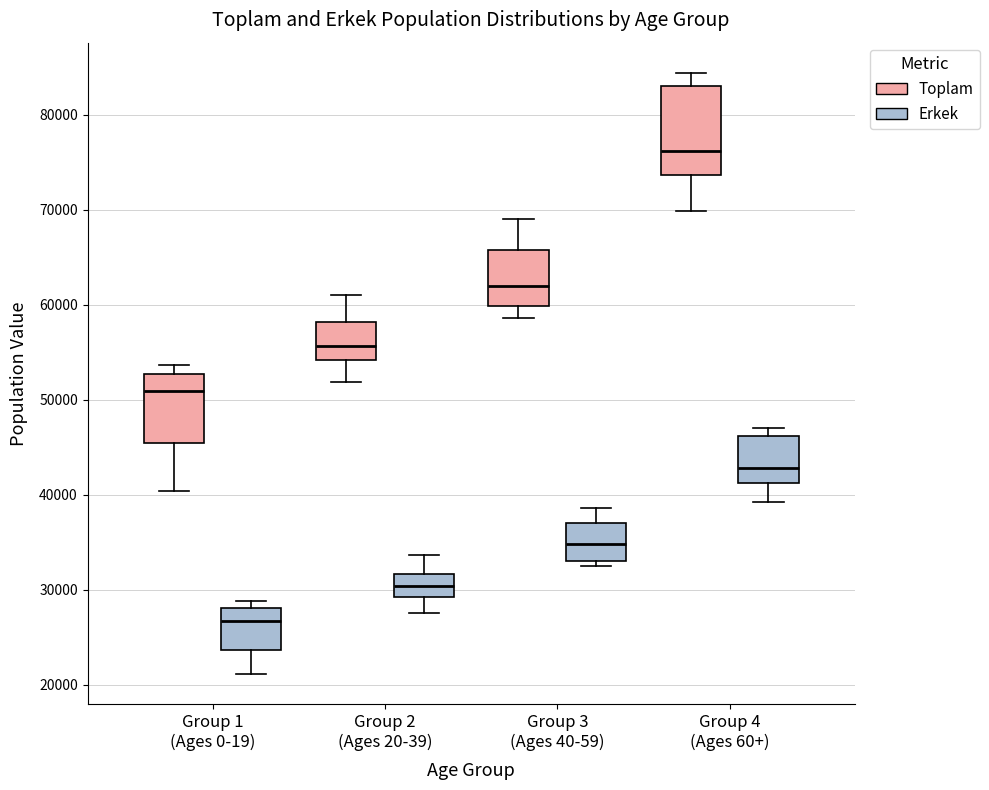

Reading left to right, read every box against the y-axis: the position of its median line, the range the box covers, and the ends of its whiskers. The values are not printed on the chart, so give them approximately, as read against the axis.

Group 1 (Ages 0-19) (Toplam): median 51000, box 45000 to 53000, whiskers 40000 to 54000
Group 1 (Ages 0-19) (Erkek): median 27000, box 24000 to 28000, whiskers 21000 to 29000
Group 2 (Ages 20-39) (Toplam): median 56000, box 54000 to 58000, whiskers 52000 to 61000
Group 2 (Ages 20-39) (Erkek): median 30000, box 29000 to 32000, whiskers 28000 to 34000
Group 3 (Ages 40-59) (Toplam): median 62000, box 60000 to 66000, whiskers 59000 to 69000
Group 3 (Ages 40-59) (Erkek): median 35000, box 33000 to 37000, whiskers 33000 (just below the box's lower edge) to 39000
Group 4 (Ages 60+) (Toplam): median 76000, box 74000 to 83000, whiskers 70000 to 84000
Group 4 (Ages 60+) (Erkek): median 43000, box 41000 to 46000, whiskers 39000 to 47000